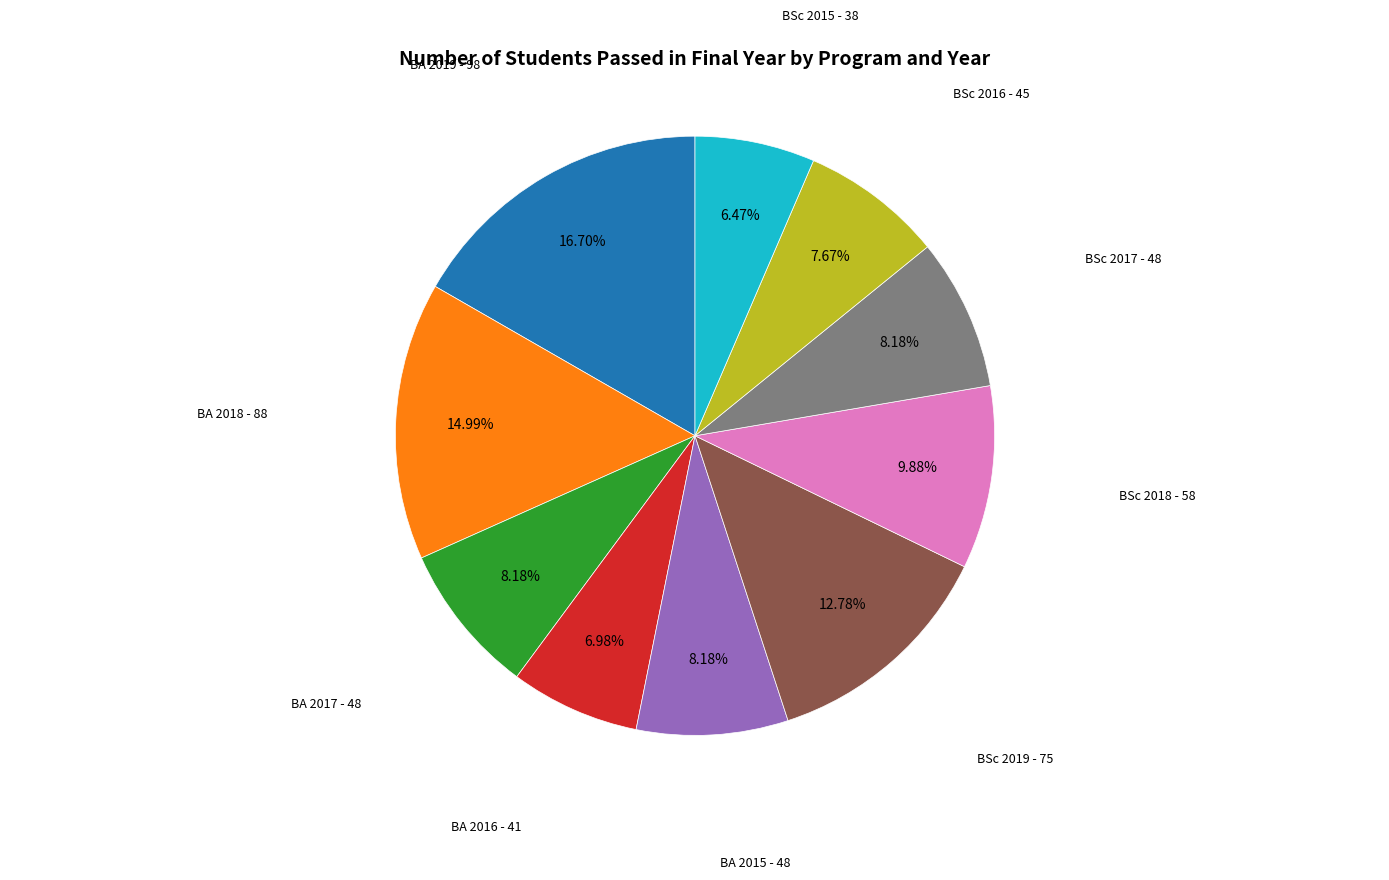

To the nearest percent, what is the difference between the largest and smallest slice percentages?

10%